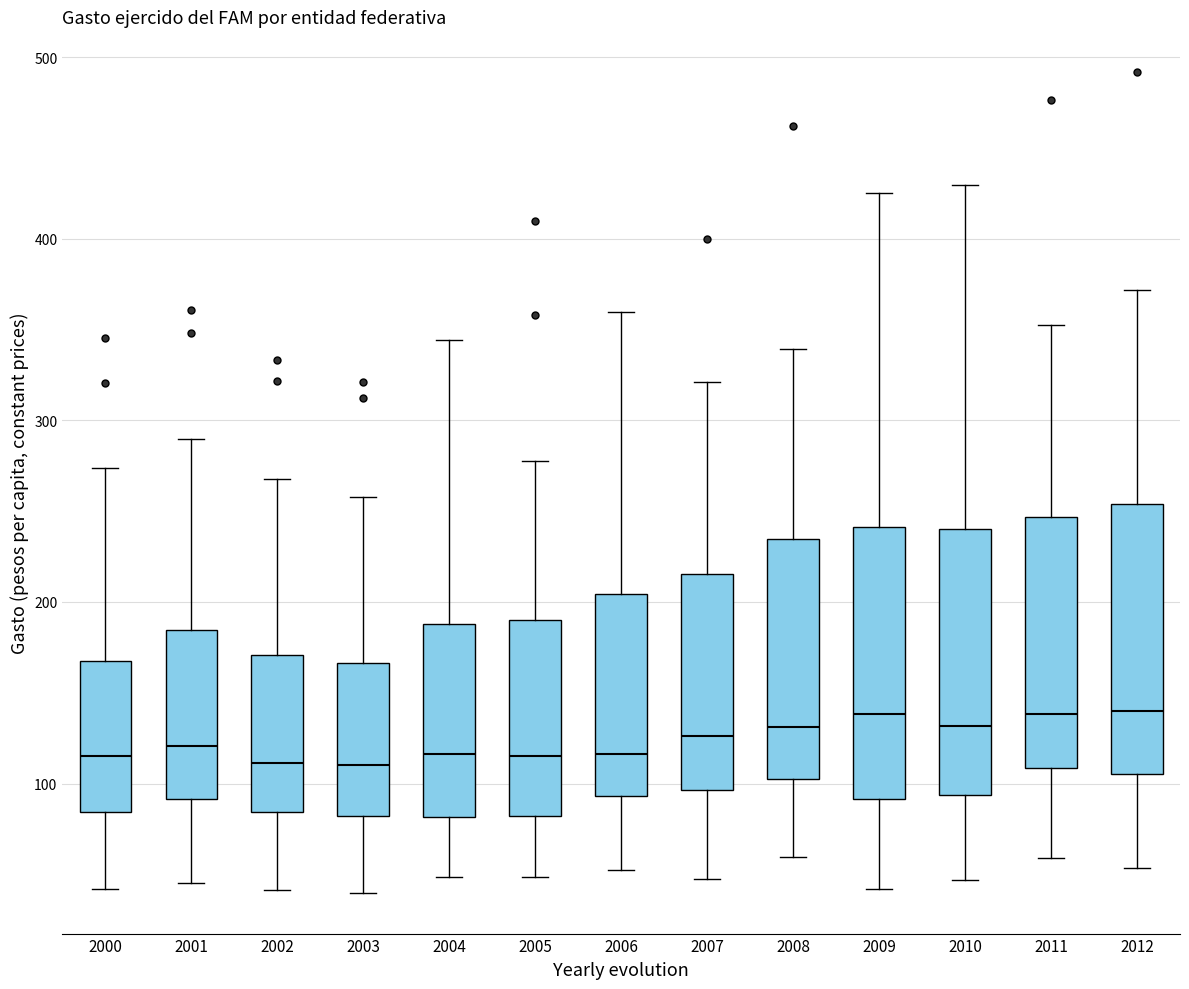

Where does the upper whisker of the box at x = 2002 end on the y-axis? The values are not printed on the chart, so give them approximately, as read against the axis.

270